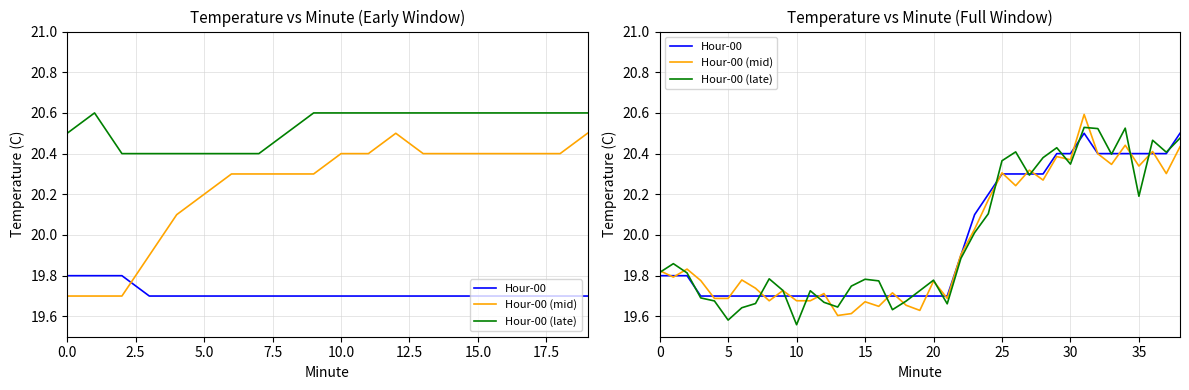

How many lines are shown in the chart?

3